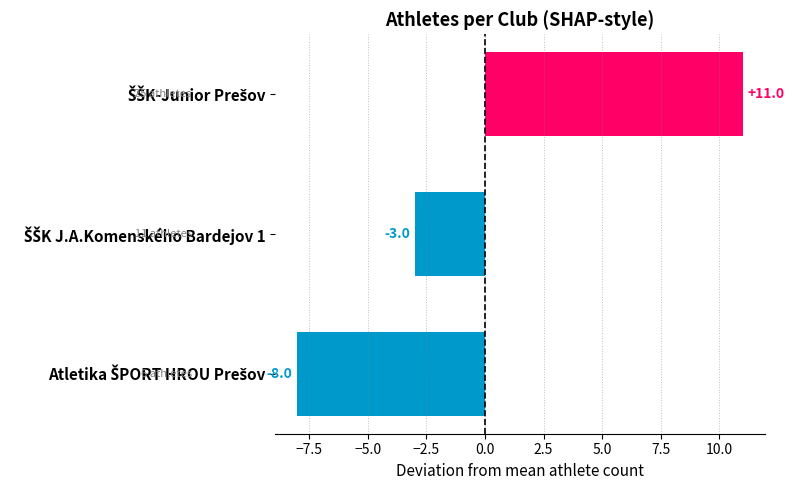

Reading bottom to top, what are all the values shown in this chart?

-8	-3	11